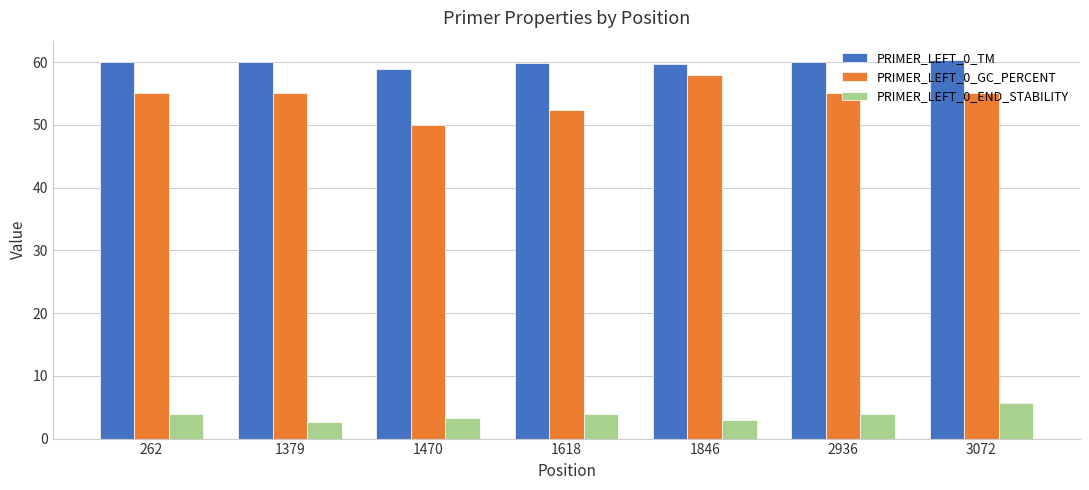

At 262, list the series in order from smallest to largest.

PRIMER_LEFT_0_END_STABILITY, PRIMER_LEFT_0_GC_PERCENT, PRIMER_LEFT_0_TM